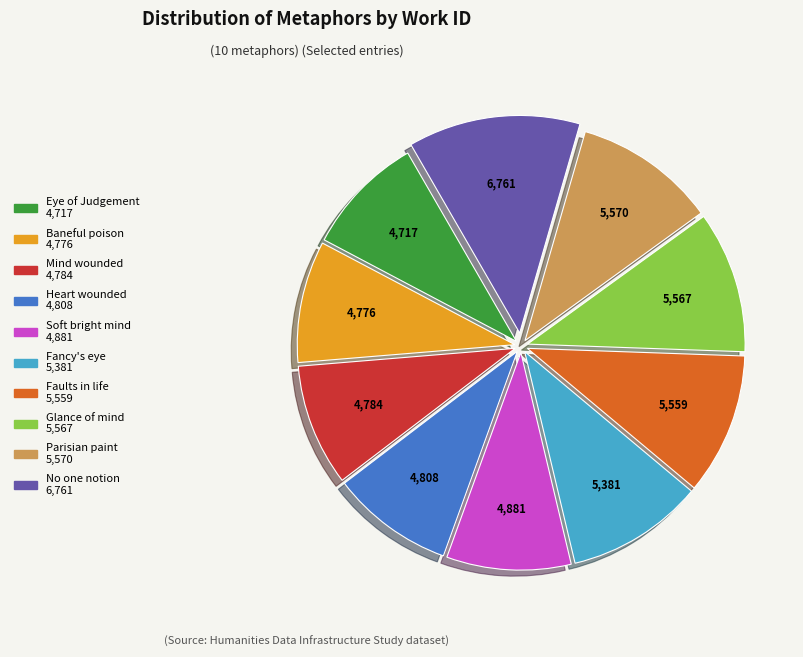

How many segments does this pie chart have?

10